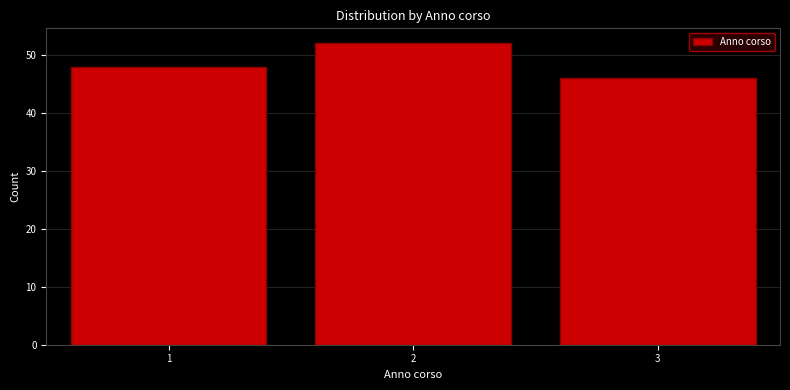

Reading right to left, list all the values displayed in this chart.

46	52	48